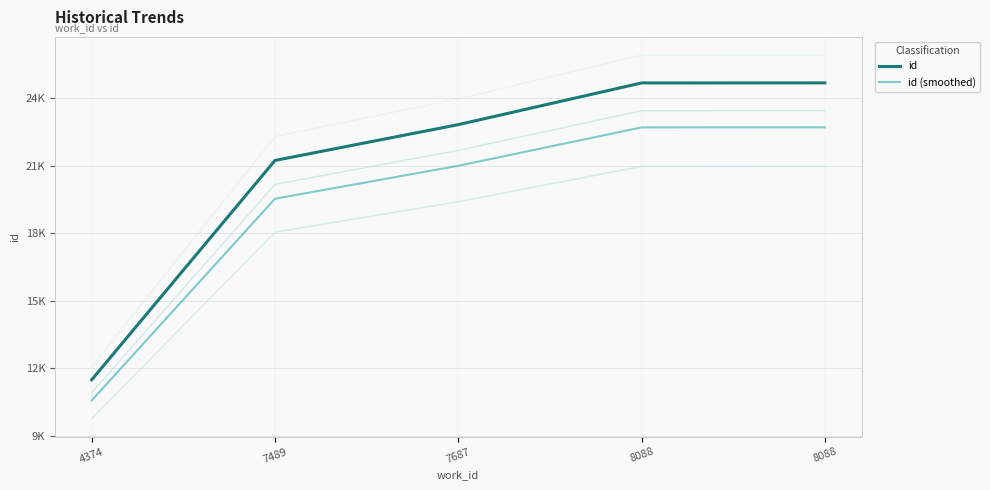

What is the value of the id (smoothed) point at the 5th from the left?

22697.3